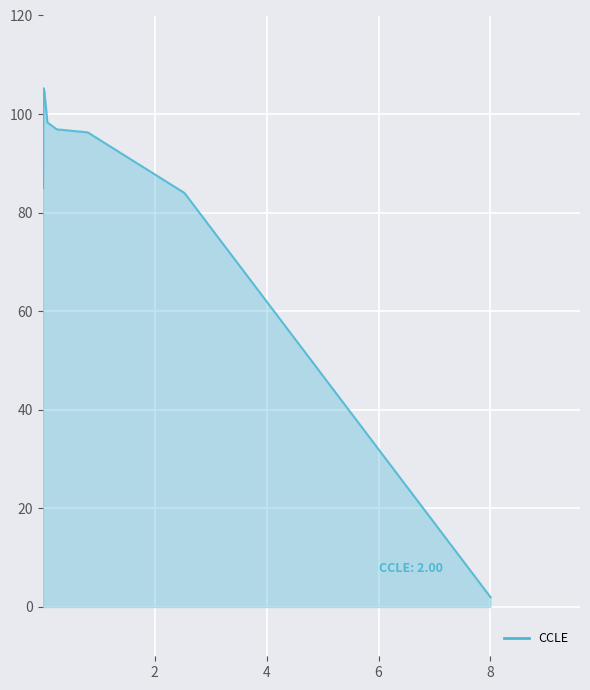

True or false: the data has more than 2 interior local peaks.

False